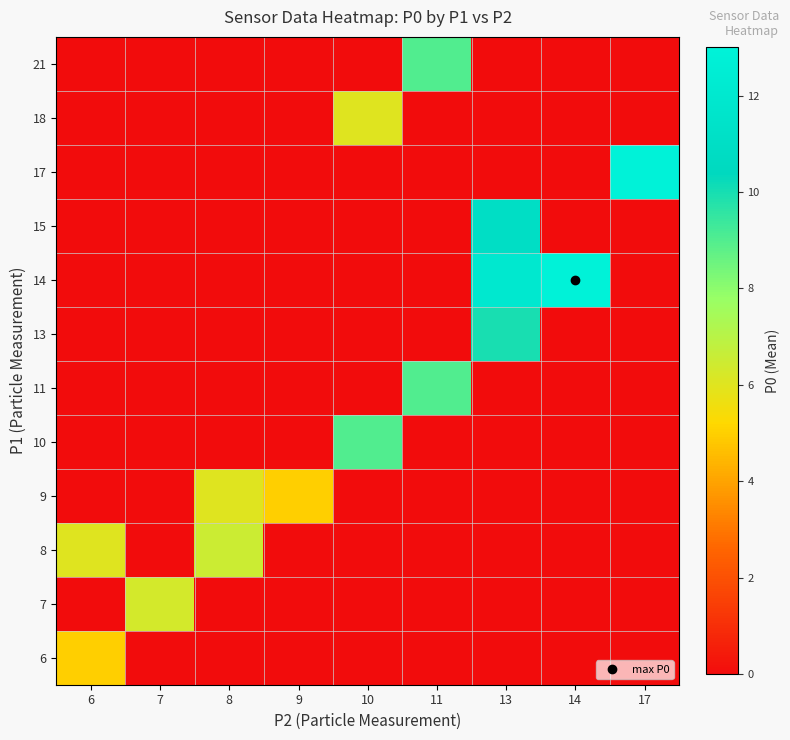

At which category is the sum across all series the highest?

13